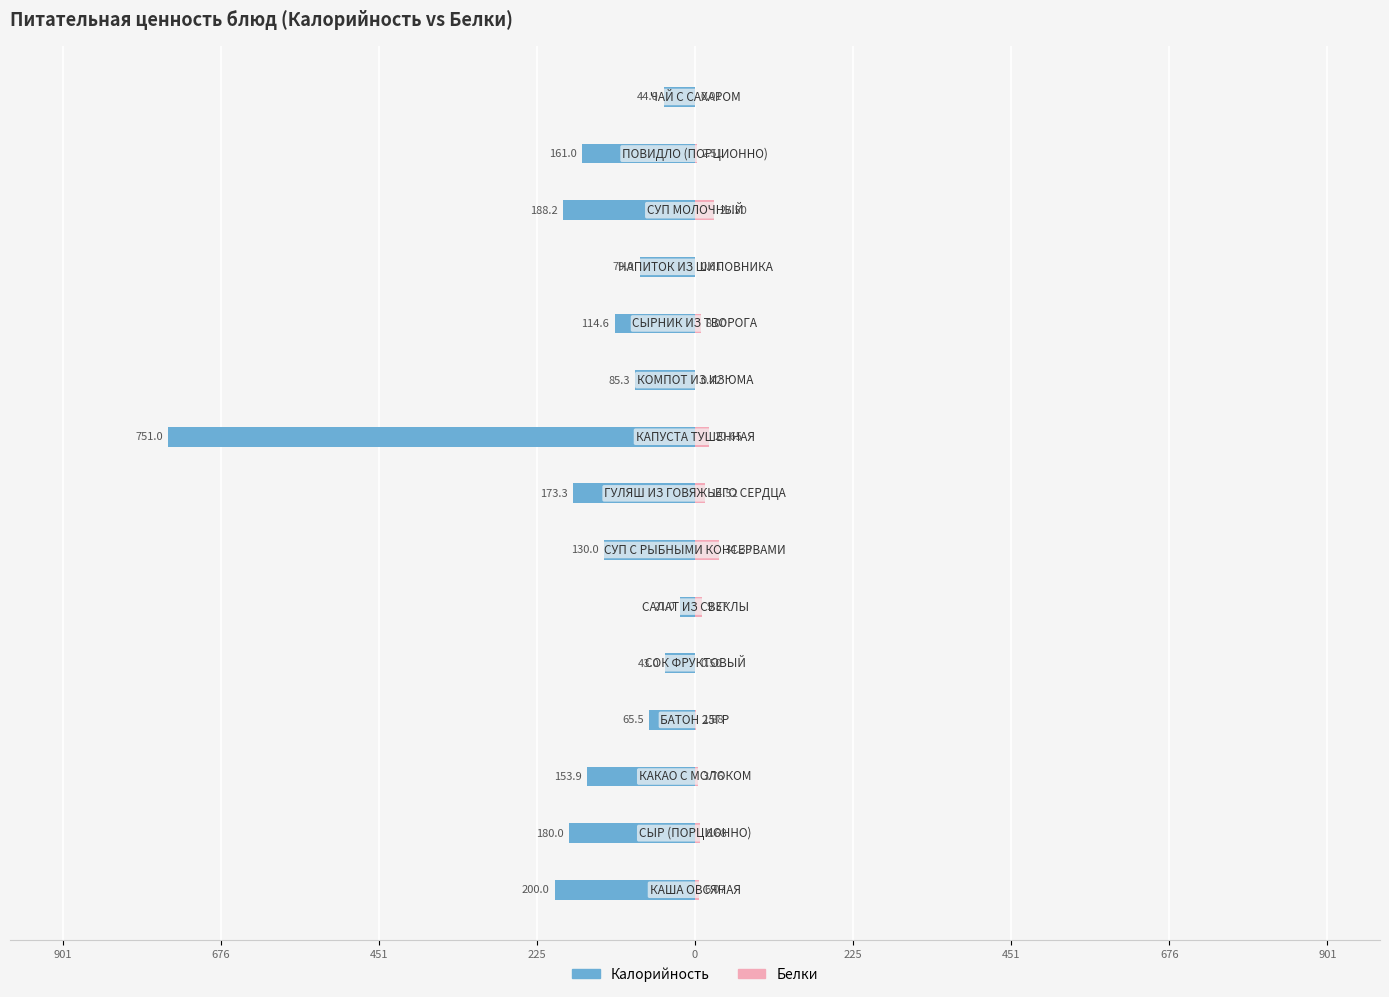

Which series has the widest spread of values?

Калорийность